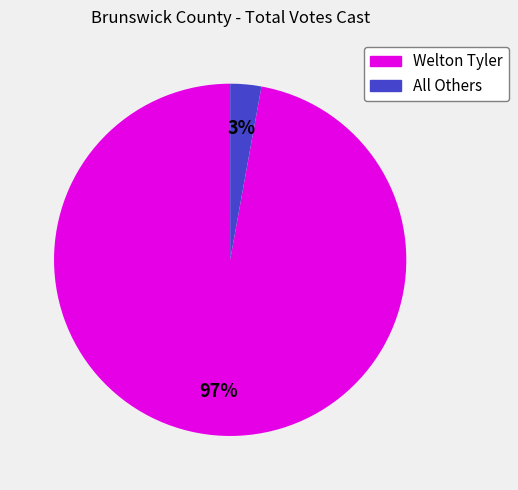

Does Welton Tyler represent more than half of the total?

Yes